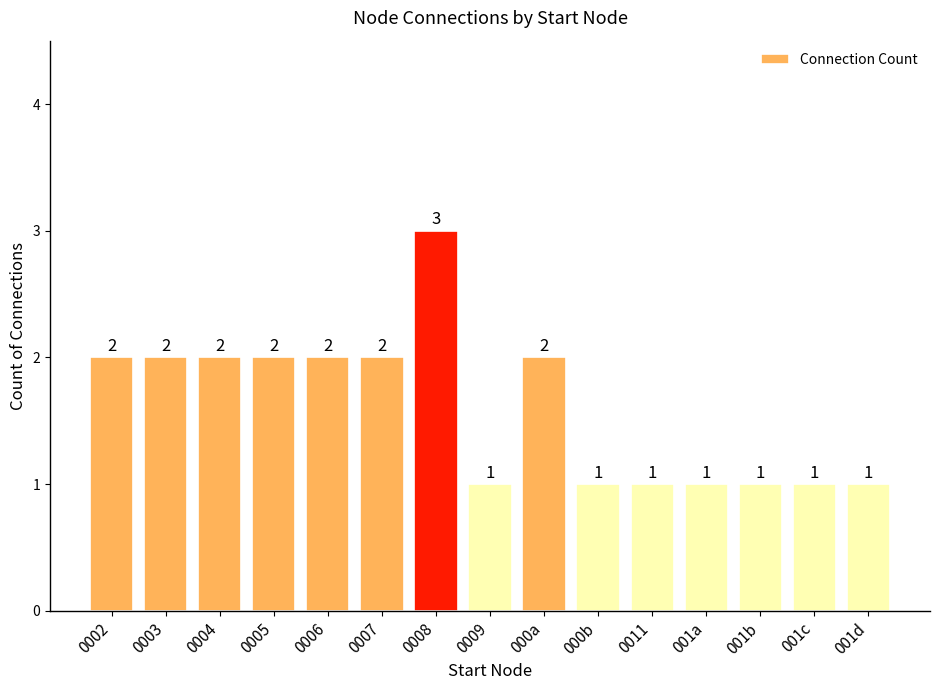

How many values are below 2?

7